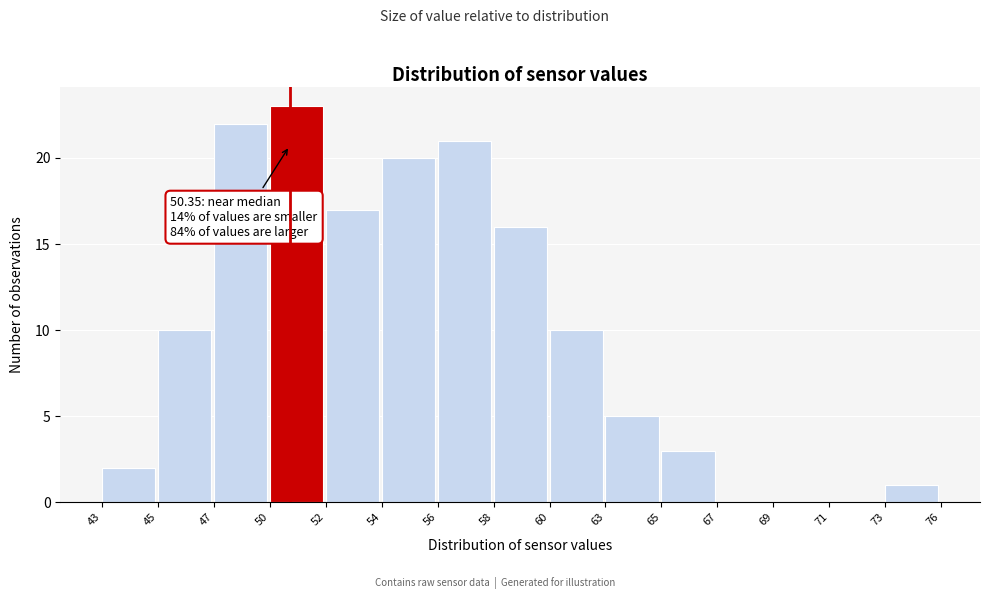

Reading left to right, what are all the values shown in this chart?

43=2	45=10	47=22	50=23	52=17	54=20	56=21	58=16	60=10	63=5	65=3	67=0	69=0	71=0	73=1